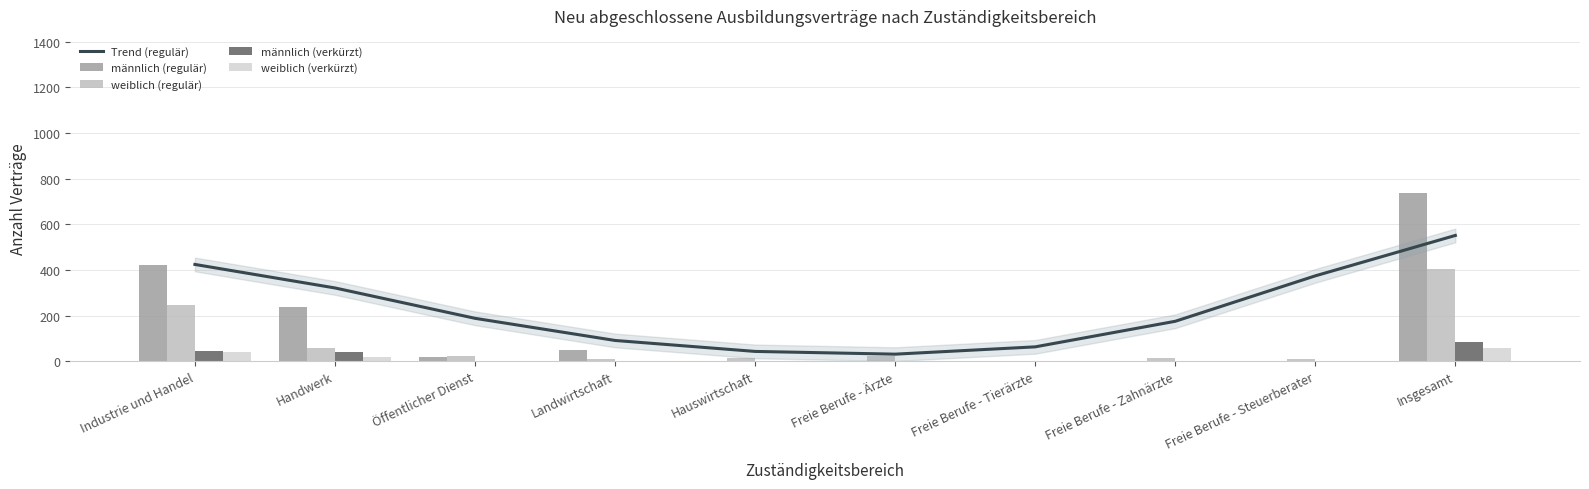

Reading left to right, transcribe all the data shown in this chart.

Trend (regulär): Industrie und Handel=424	Handwerk=321	Öffentlicher Dienst=188	Landwirtschaft=91	Hauswirtschaft=43	Freie Berufe - Ärzte=31	Freie Berufe - Tierärzte=63	Freie Berufe - Zahnärzte=175	Freie Berufe - Steuerberater=374	Insgesamt=551
männlich (regulär): Industrie und Handel=423	Handwerk=237	Öffentlicher Dienst=18	Landwirtschaft=48	Hauswirtschaft=3	Freie Berufe - Ärzte=0	Freie Berufe - Tierärzte=0	Freie Berufe - Zahnärzte=0	Freie Berufe - Steuerberater=0	Insgesamt=735
weiblich (regulär): Industrie und Handel=246	Handwerk=60	Öffentlicher Dienst=24	Landwirtschaft=9	Hauswirtschaft=12	Freie Berufe - Ärzte=21	Freie Berufe - Tierärzte=3	Freie Berufe - Zahnärzte=15	Freie Berufe - Steuerberater=9	Insgesamt=405
männlich (verkürzt): Industrie und Handel=45	Handwerk=39	Öffentlicher Dienst=0	Landwirtschaft=3	Hauswirtschaft=0	Freie Berufe - Ärzte=0	Freie Berufe - Tierärzte=0	Freie Berufe - Zahnärzte=0	Freie Berufe - Steuerberater=0	Insgesamt=84
weiblich (verkürzt): Industrie und Handel=39	Handwerk=18	Öffentlicher Dienst=0	Landwirtschaft=0	Hauswirtschaft=0	Freie Berufe - Ärzte=0	Freie Berufe - Tierärzte=0	Freie Berufe - Zahnärzte=0	Freie Berufe - Steuerberater=0	Insgesamt=60